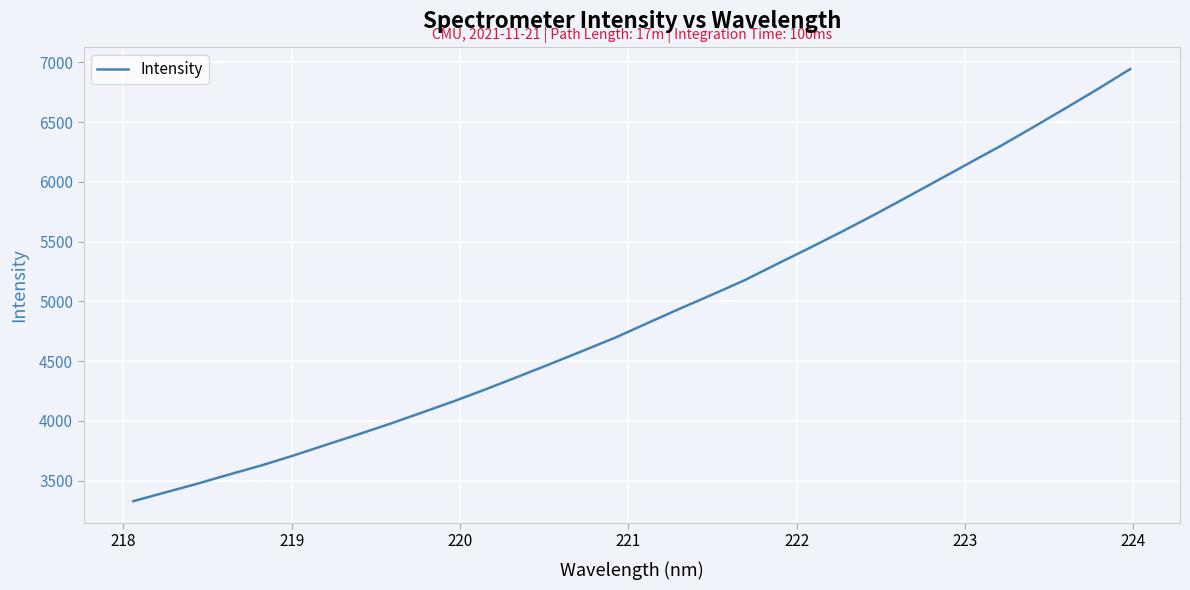

What is the greatest value displayed?

6945.1